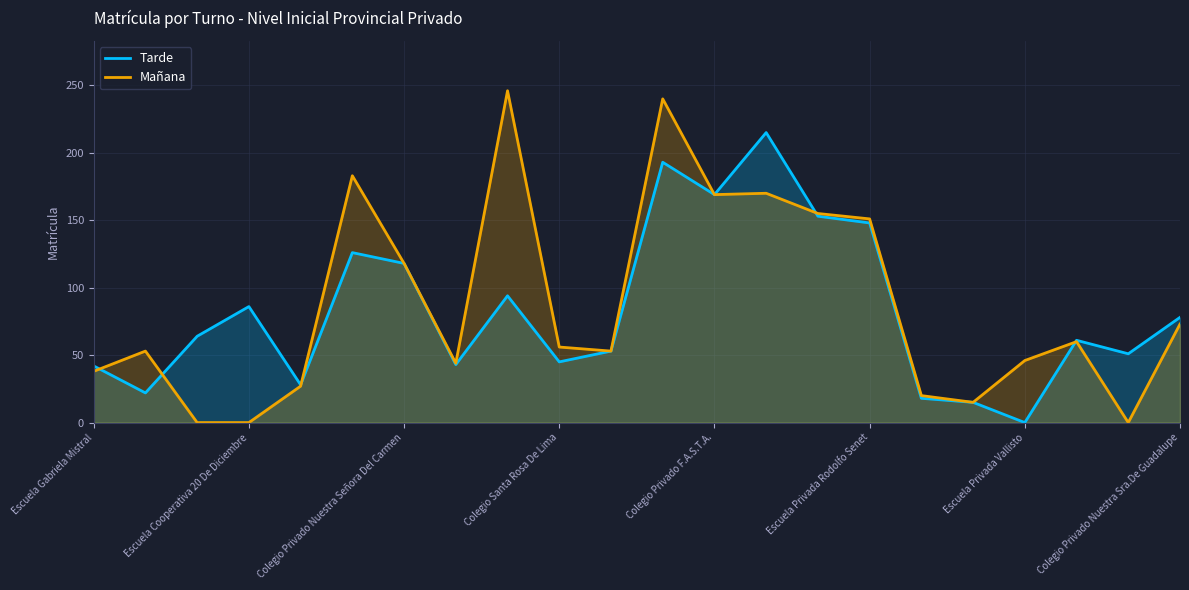

True or false: Tarde and Mañana intersect in this chart.

True